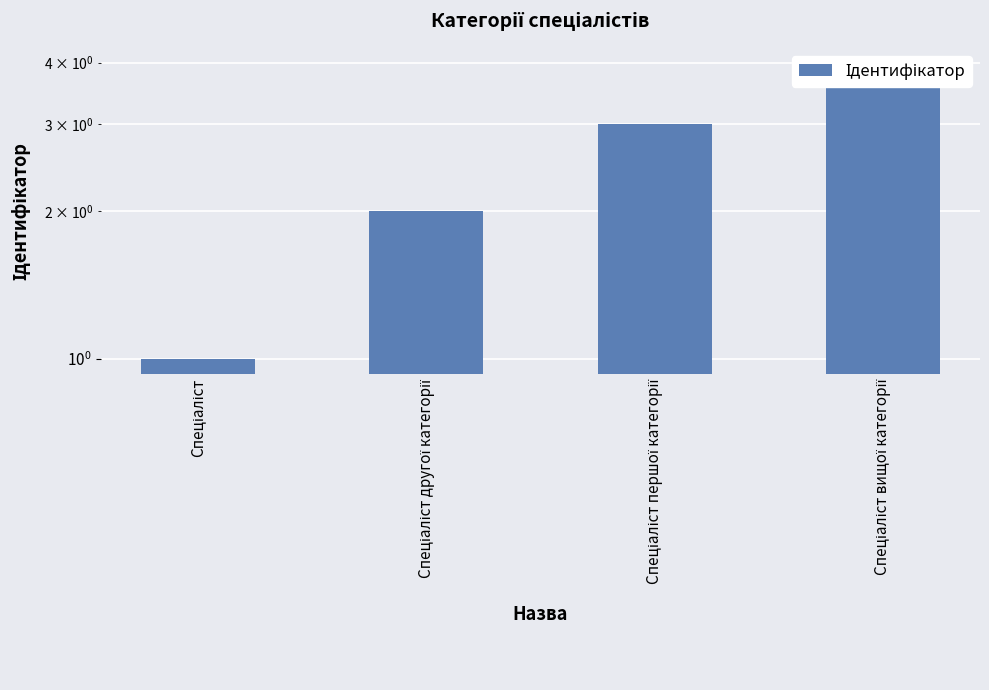

Rank the categories by value from highest to lowest.

Спеціаліст вищої категорії, Спеціаліст першої категорії, Спеціаліст другої категорії, Спеціаліст